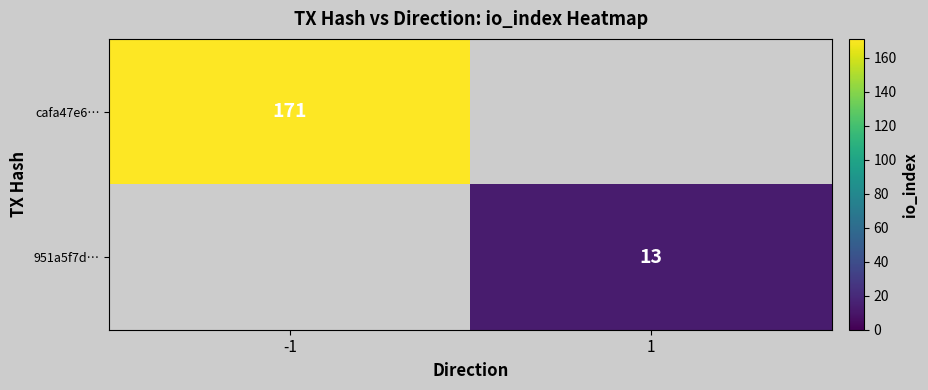

True or false: 951a5f7d… has a value of 22 at 1.

False